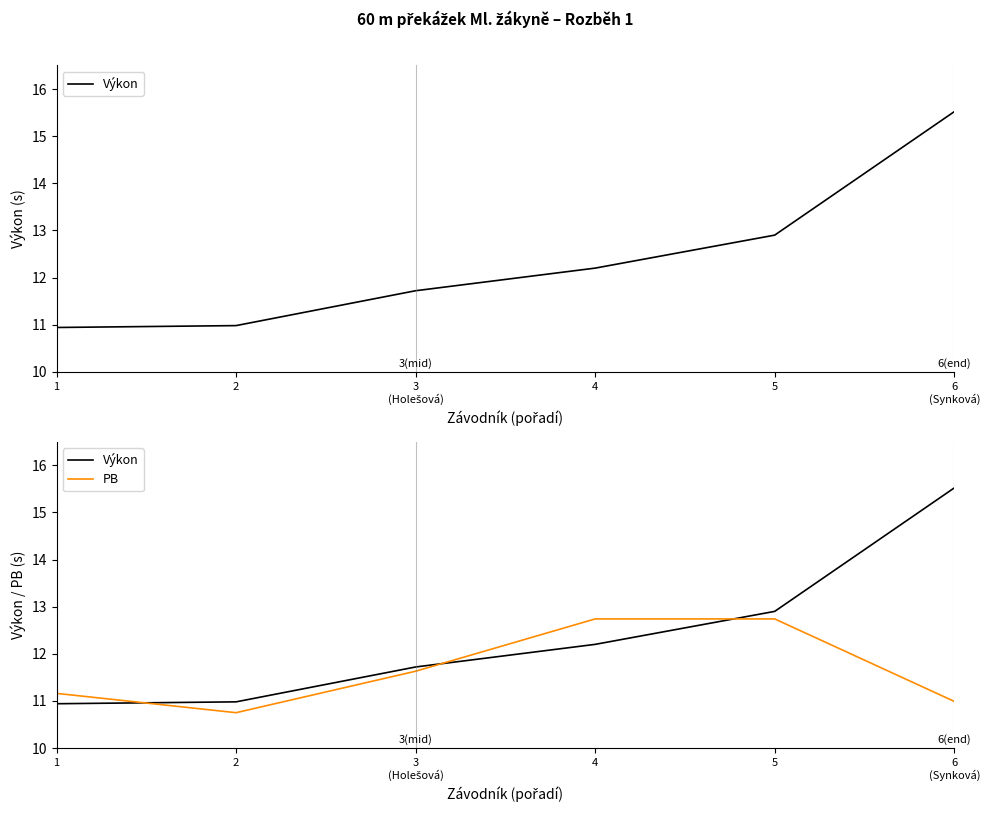

What position from the left is 1?

1